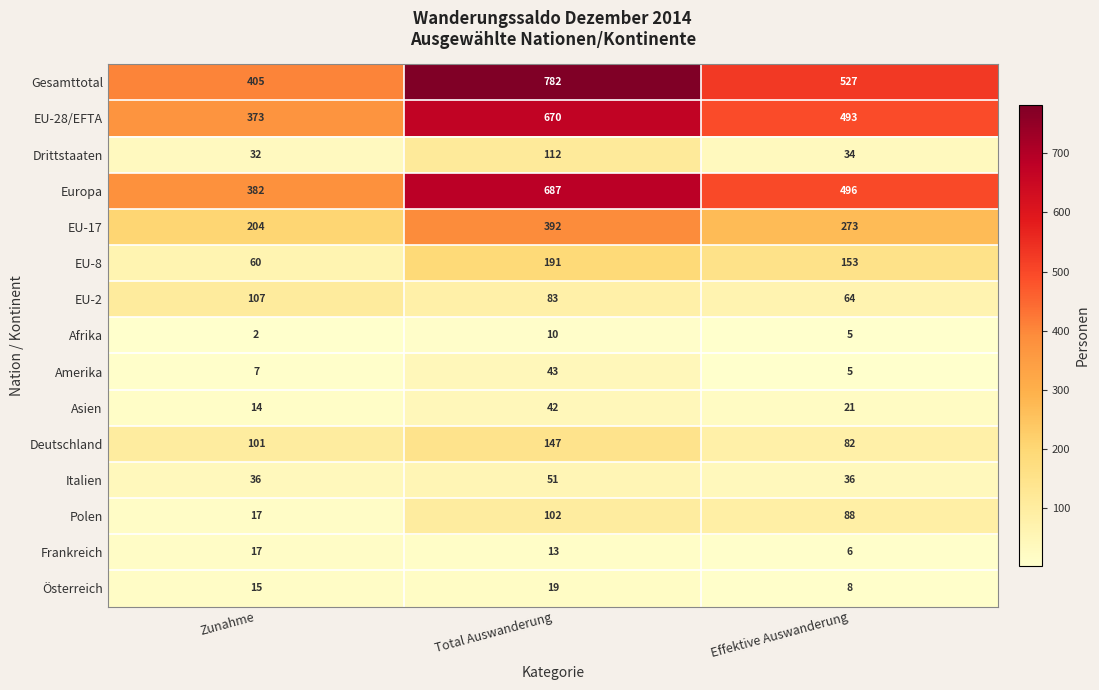

The Asien series shows 25 at Zunahme. True or false?

False